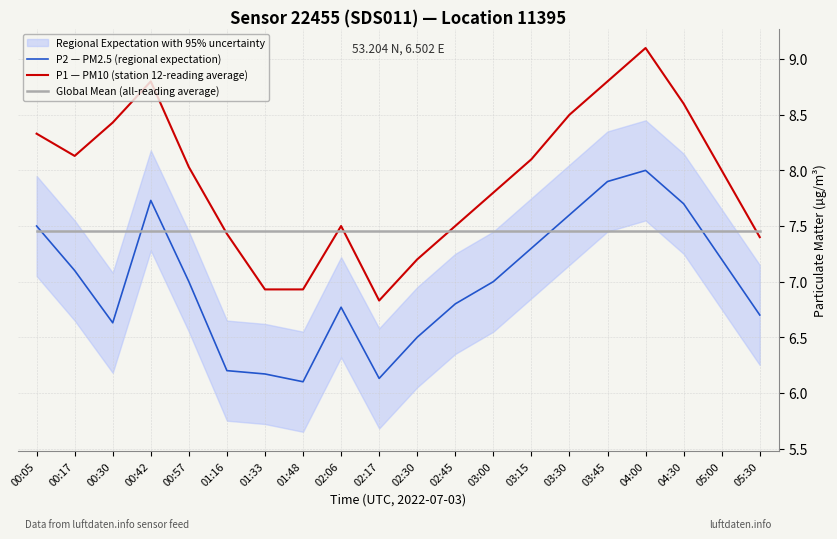

List the series in order of their overall mean, highest first.

P1 — PM10 (station 12-reading average), Global Mean (all-reading average), P2 — PM2.5 (regional expectation)